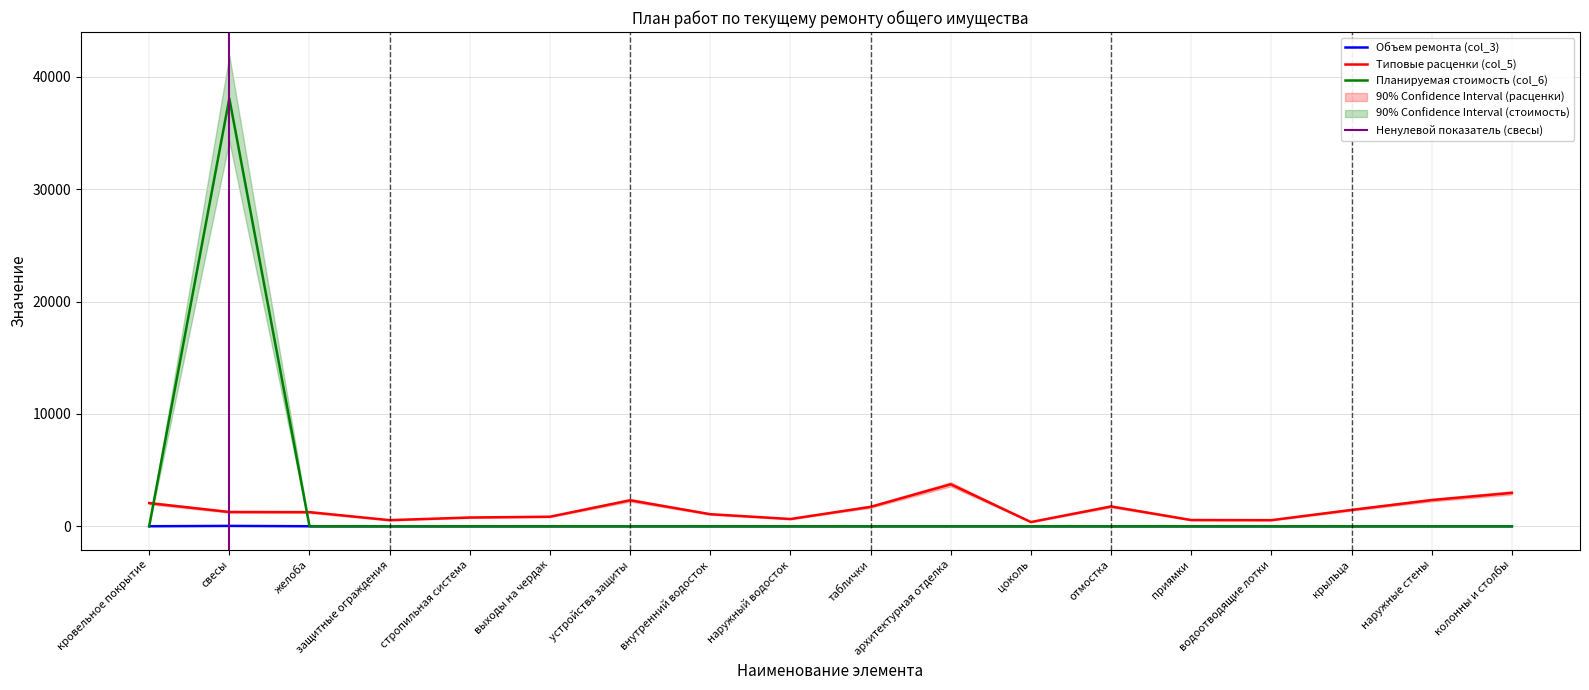

What is the difference between the highest and lowest values at архитектурная отделка?

3735.1